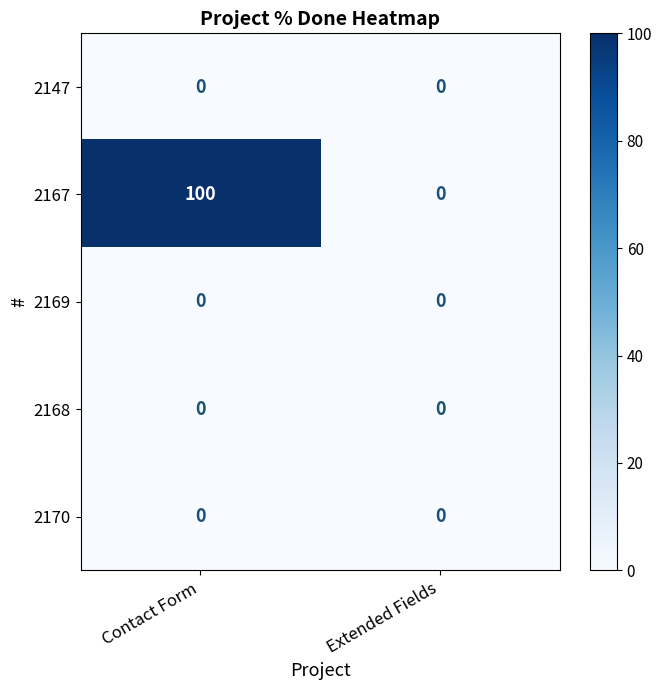

Reading left to right, list all the values displayed in this chart.

2147: Contact Form=0	Extended Fields=0
2167: Contact Form=100	Extended Fields=0
2169: Contact Form=0	Extended Fields=0
2168: Contact Form=0	Extended Fields=0
2170: Contact Form=0	Extended Fields=0